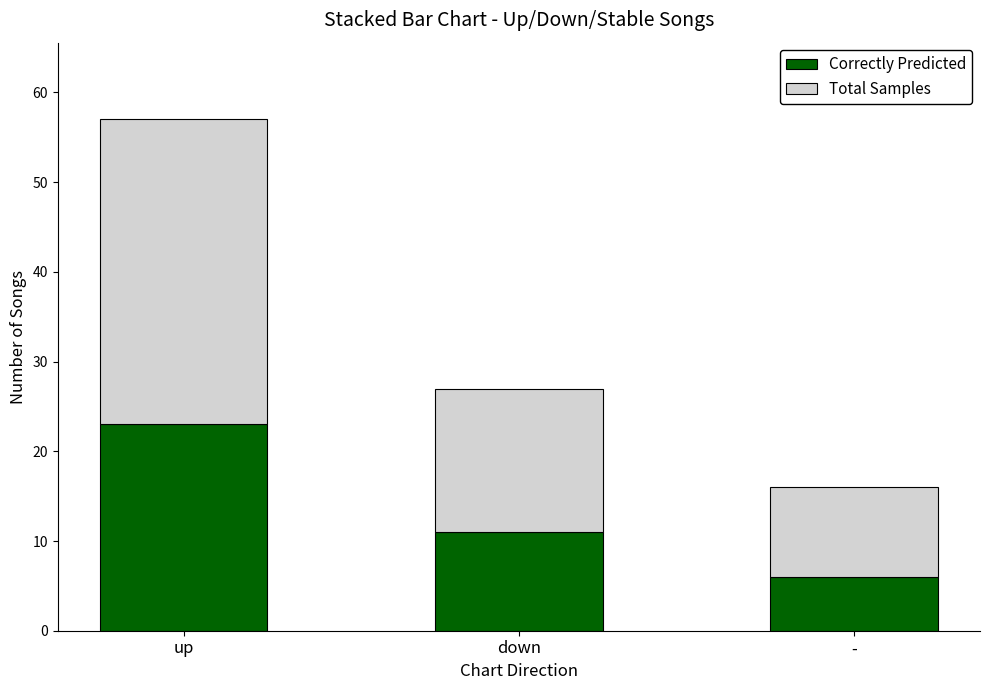

What is the difference between the second highest and minimum values in the Correctly Predicted series?

5